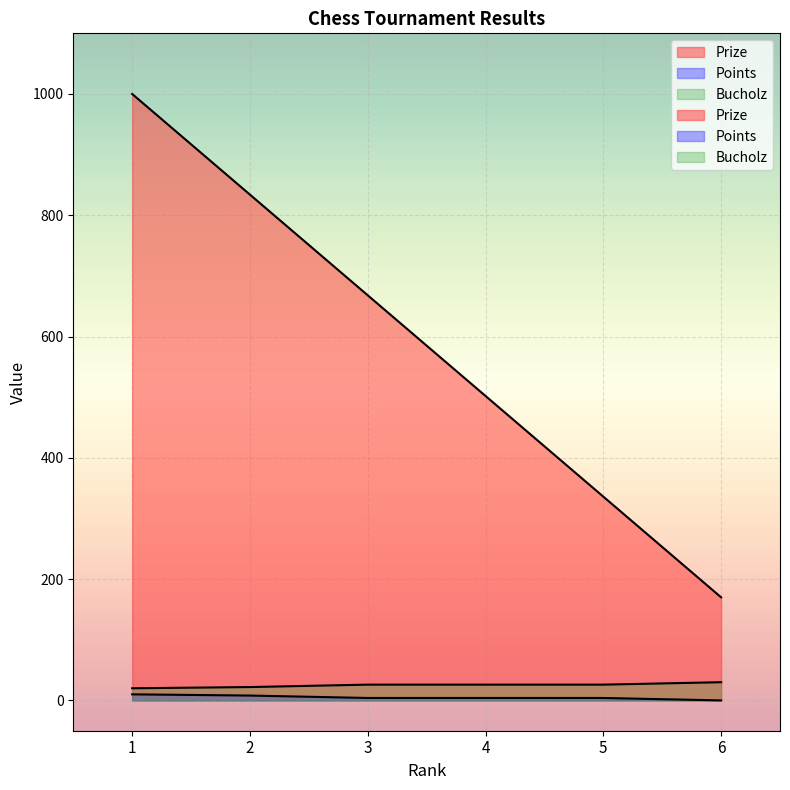

The Bucholz series shows 26 at 4. True or false?

True